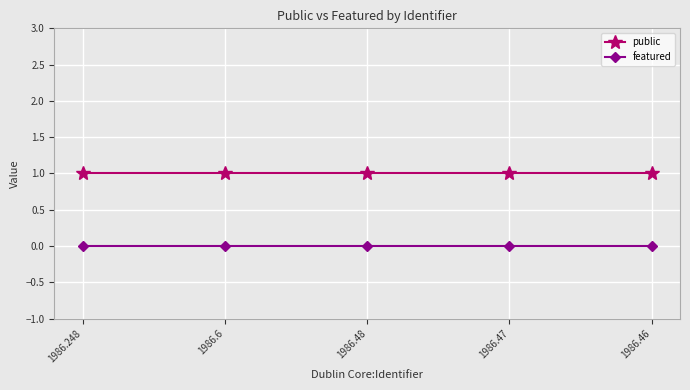

The value of featured at 1986.46 is 0. True or false?

True